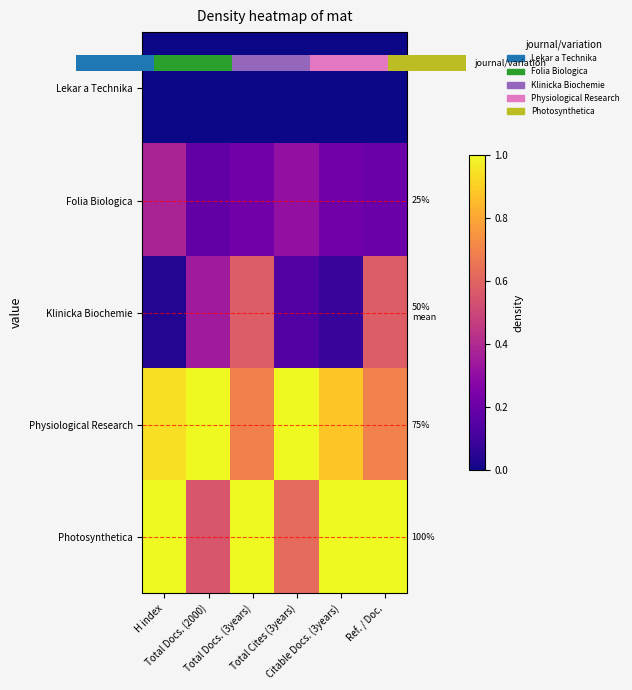

Rank the series by their maximum value, from lowest to highest.

Lekar a Technika, Folia Biologica, Klinicka Biochemie, Physiological Research, Photosynthetica